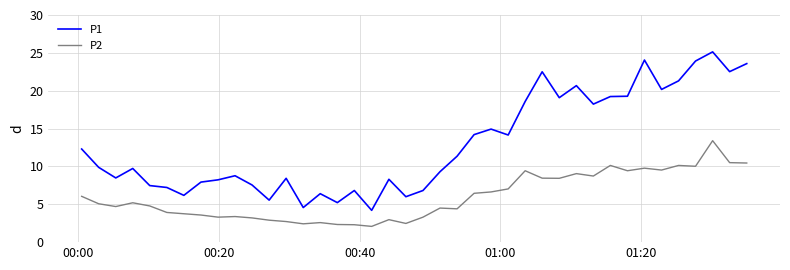

Rank the series by their average value, from highest to lowest.

P1, P2